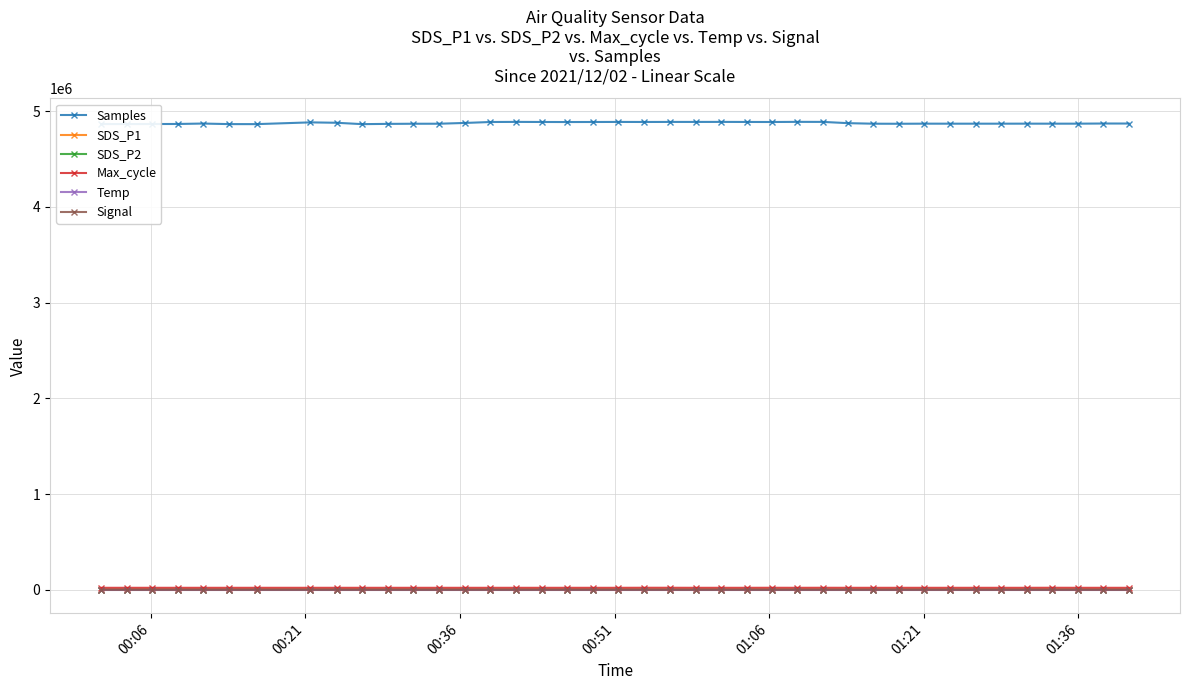

How many lines are shown in the chart?

6